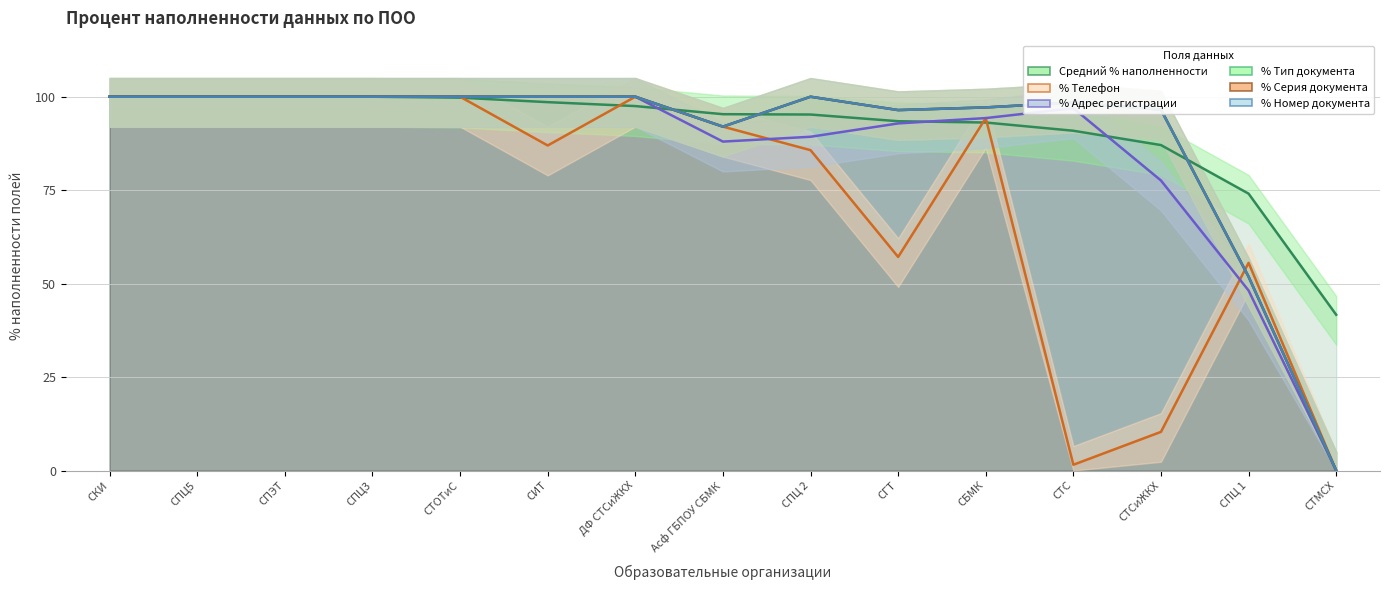

True or false: % Номер документа has more than 2 interior local peaks.

False